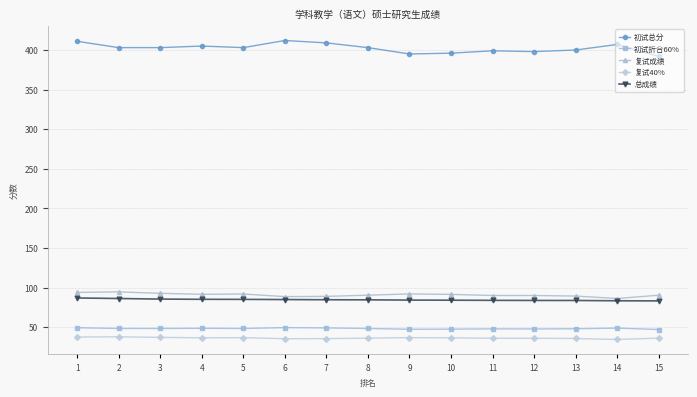

True or false: 复试40% and 初试总分 cross at least once.

False